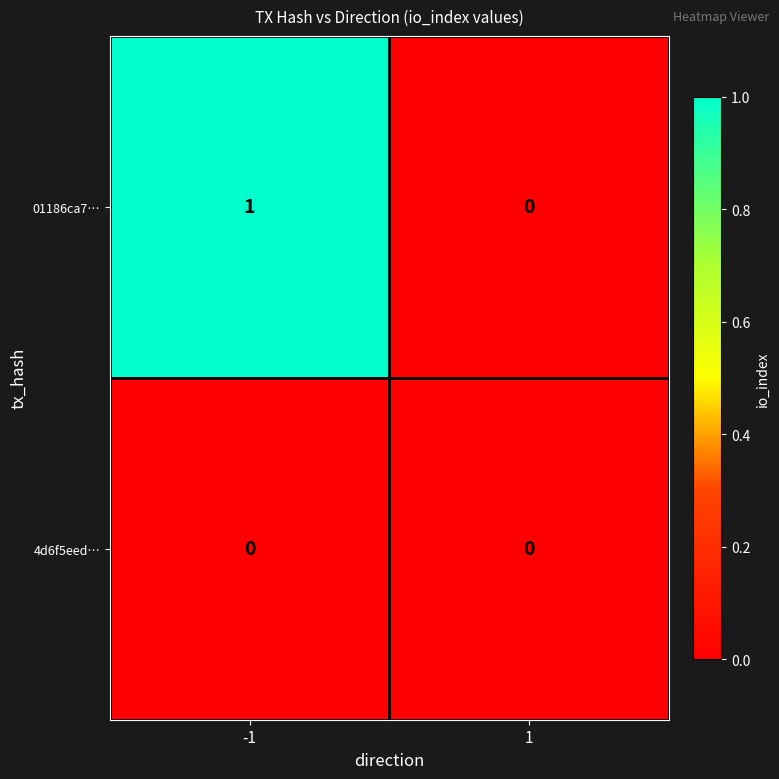

List the labels in order of 01186ca7… value, smallest first.

1, -1